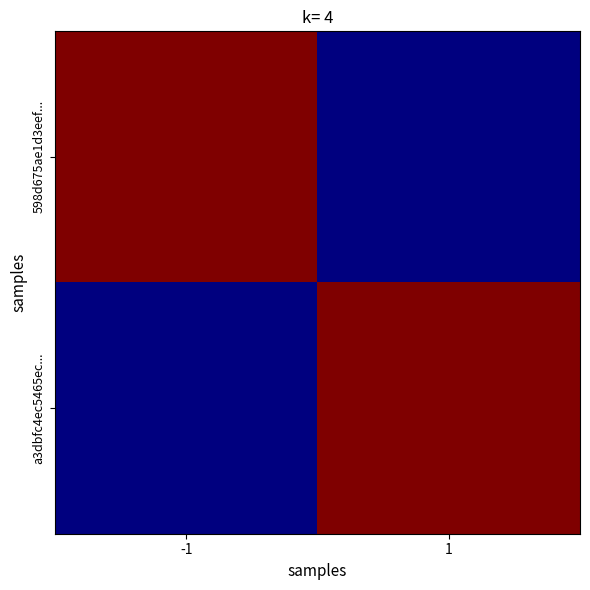

Count the number of categories in the chart.

2